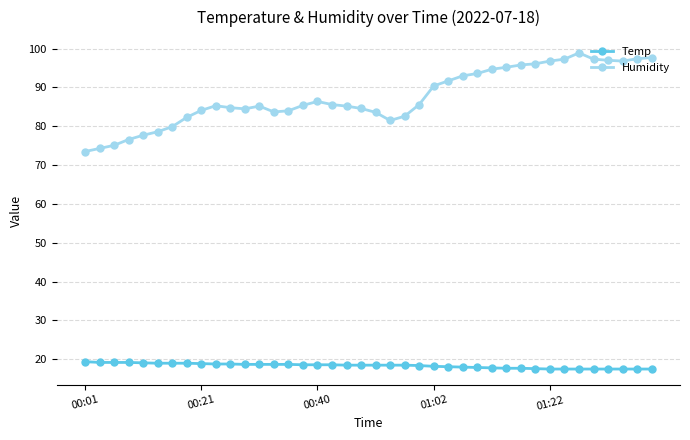

What is the value of the Humidity point at the 20th from the left?

84.6